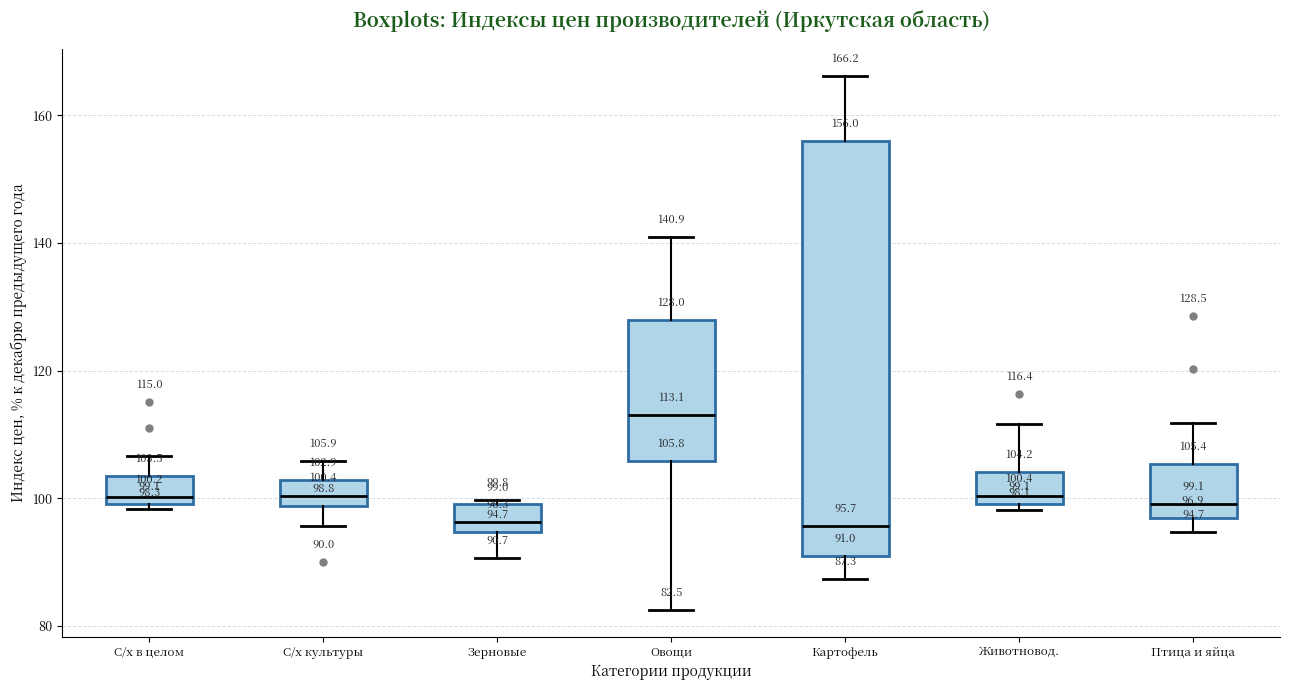

Which box has the highest median line?

Овощи